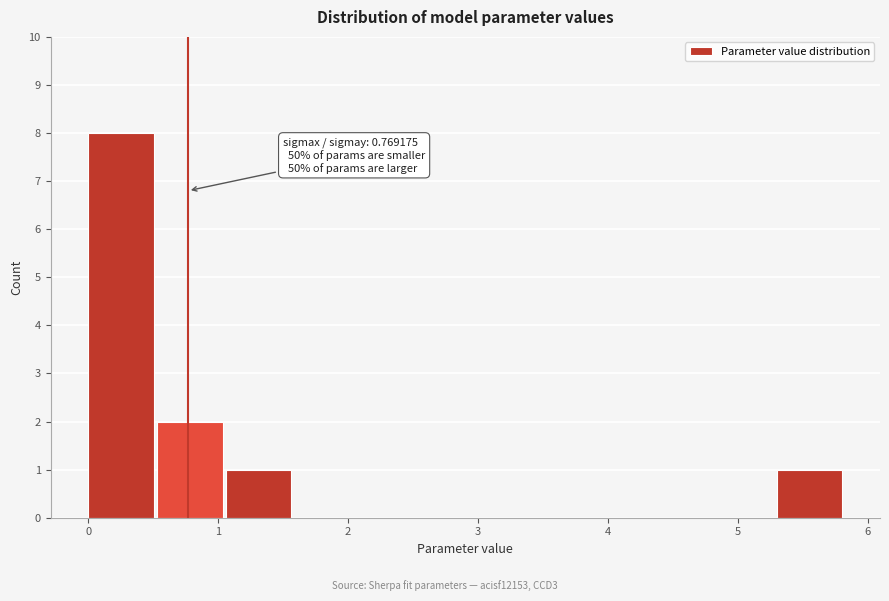

Which range on the x-axis has the tallest bar?

0.0 to 0.5